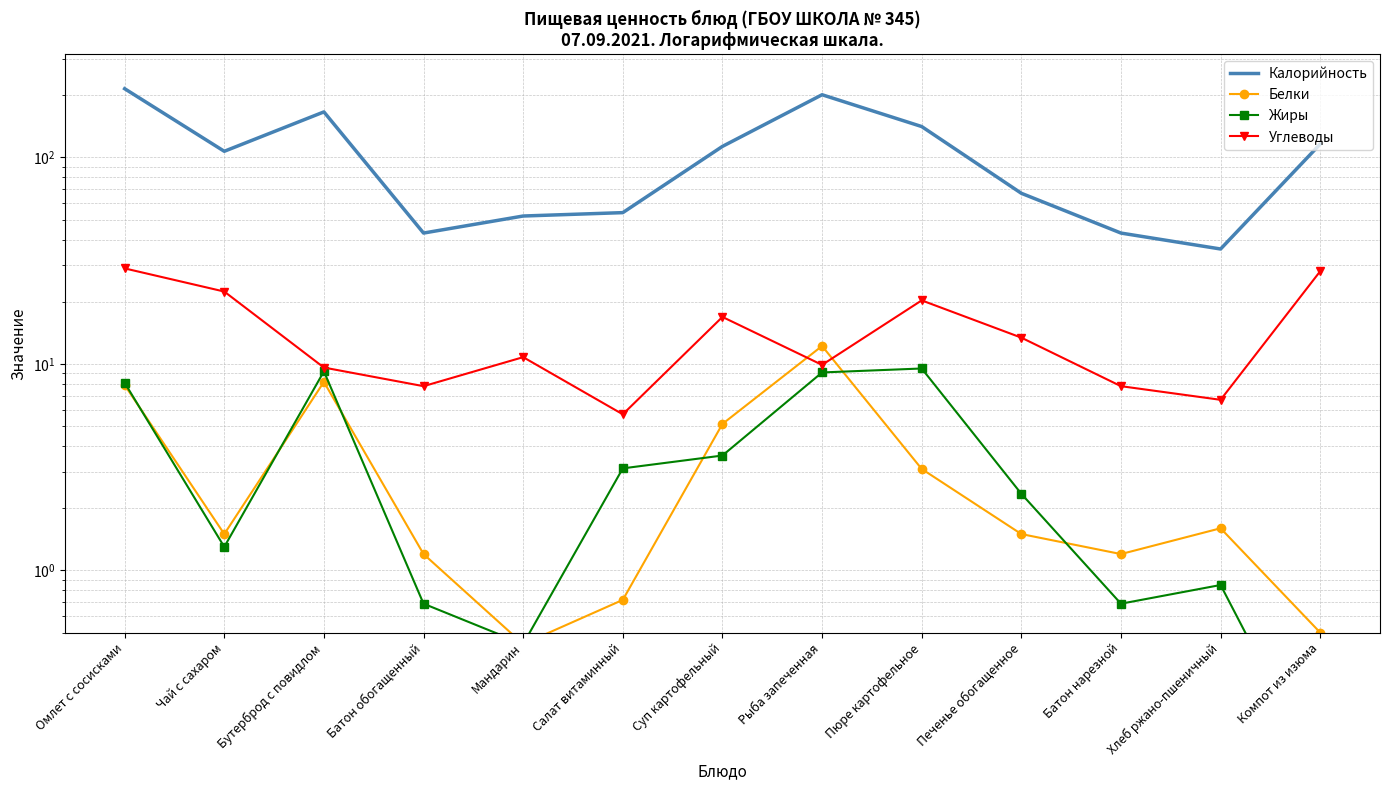

Reading left to right, extract all data points from this chart.

Калорийность: Омлет с сосисками=215.0	Чай с сахаром=107.0	Бутерброд с повидлом=166.0	Батон обогащенный=43.0	Мандарин=52.0	Салат витаминный=54.0	Суп картофельный=113.0	Рыба запеченная=201.0	Пюре картофельное=141.0	Печенье обогащенное=67.0	Батон нарезной=43.0	Хлеб ржано-пшеничный=36.0	Компот из изюма=116.0
Белки: Омлет с сосисками=7.9	Чай с сахаром=1.5	Бутерброд с повидлом=8.2	Батон обогащенный=1.2	Мандарин=0.4	Салат витаминный=0.7	Суп картофельный=5.1	Рыба запеченная=12.2	Пюре картофельное=3.1	Печенье обогащенное=1.5	Батон нарезной=1.2	Хлеб ржано-пшеничный=1.6	Компот из изюма=0.5
Жиры: Омлет с сосисками=8.1	Чай с сахаром=1.3	Бутерброд с повидлом=9.2	Батон обогащенный=0.7	Мандарин=0.4	Салат витаминный=3.1	Суп картофельный=3.6	Рыба запеченная=9.1	Пюре картофельное=9.5	Печенье обогащенное=2.4	Батон нарезной=0.7	Хлеб ржано-пшеничный=0.8	Компот из изюма=0.1
Углеводы: Омлет с сосисками=29.0	Чай с сахаром=22.4	Бутерброд с повидлом=9.6	Батон обогащенный=7.8	Мандарин=10.8	Салат витаминный=5.7	Суп картофельный=16.9	Рыба запеченная=9.9	Пюре картофельное=20.3	Печенье обогащенное=13.4	Батон нарезной=7.8	Хлеб ржано-пшеничный=6.7	Компот из изюма=28.1